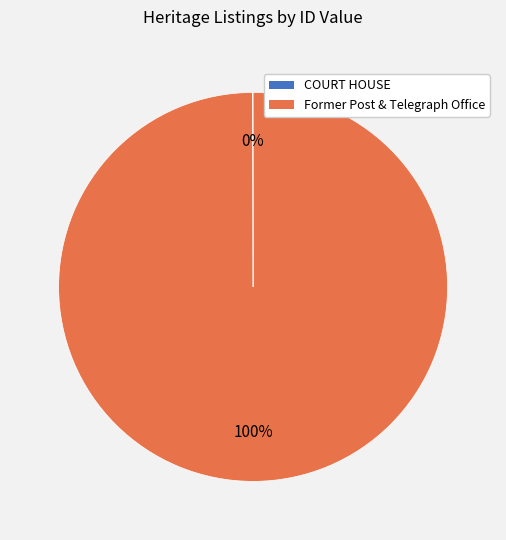

To the nearest percent, what is the average slice percentage?

50%